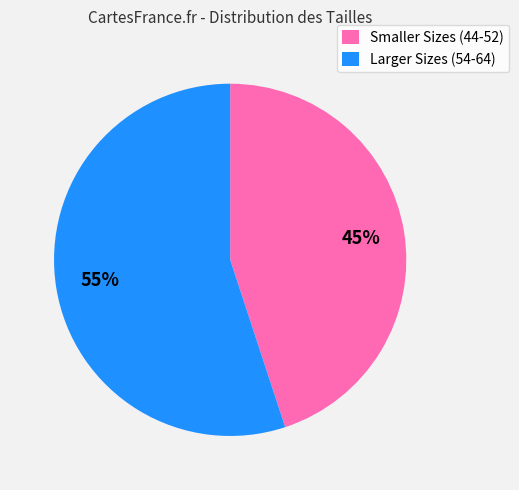

Is there any slice that represents more than half of the pie?

Yes